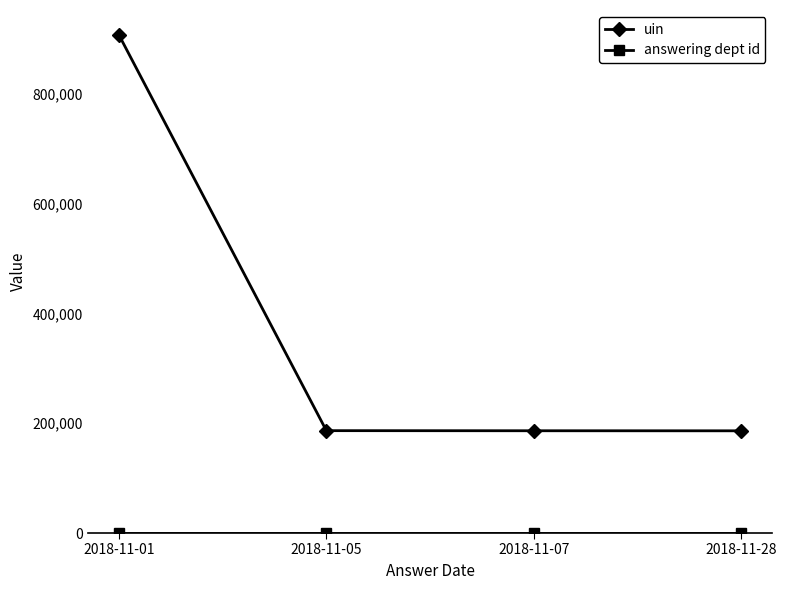

Is this an area chart (filled region under the line)?

No